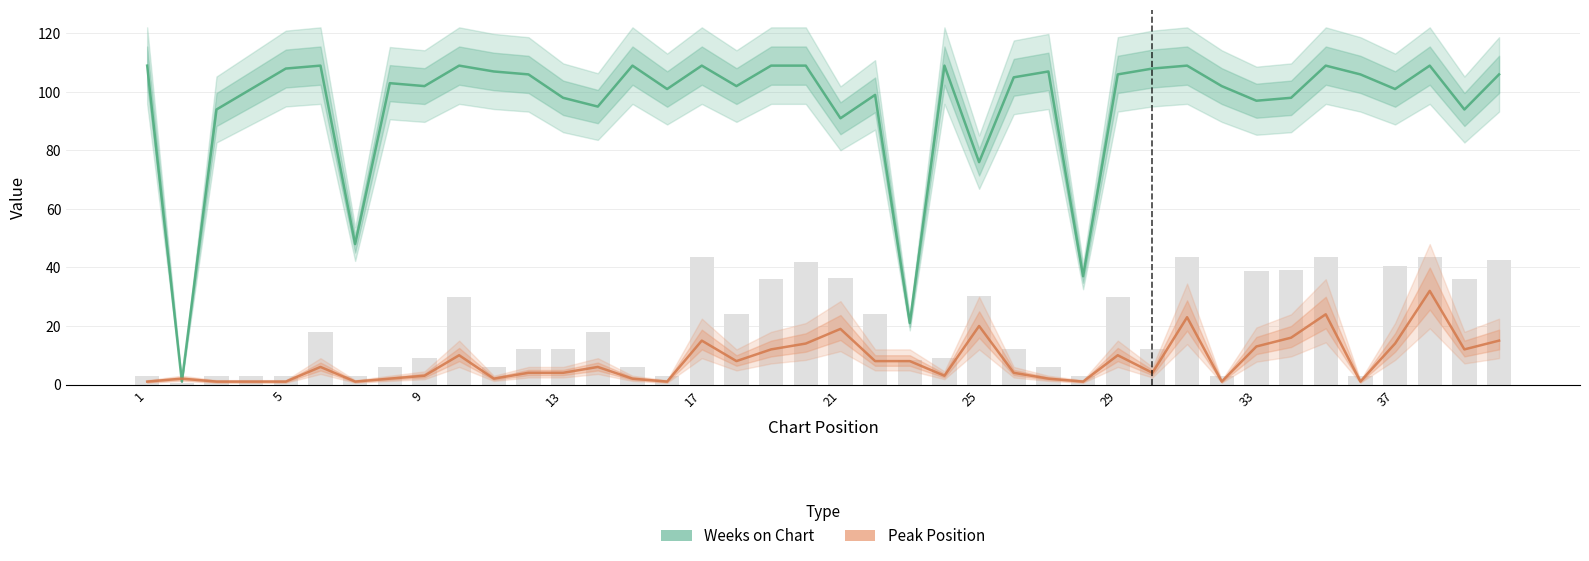

What is the minimum value for Peak Position?

1